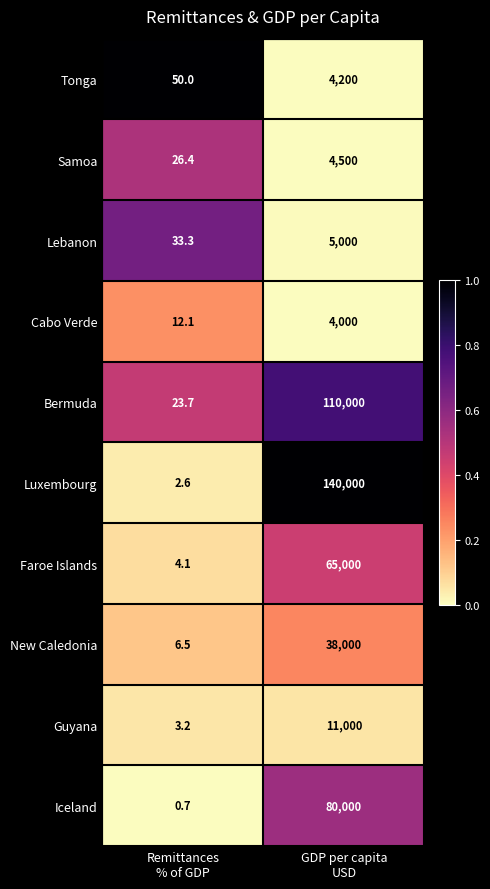

Which series has the widest spread of values?

Luxembourg